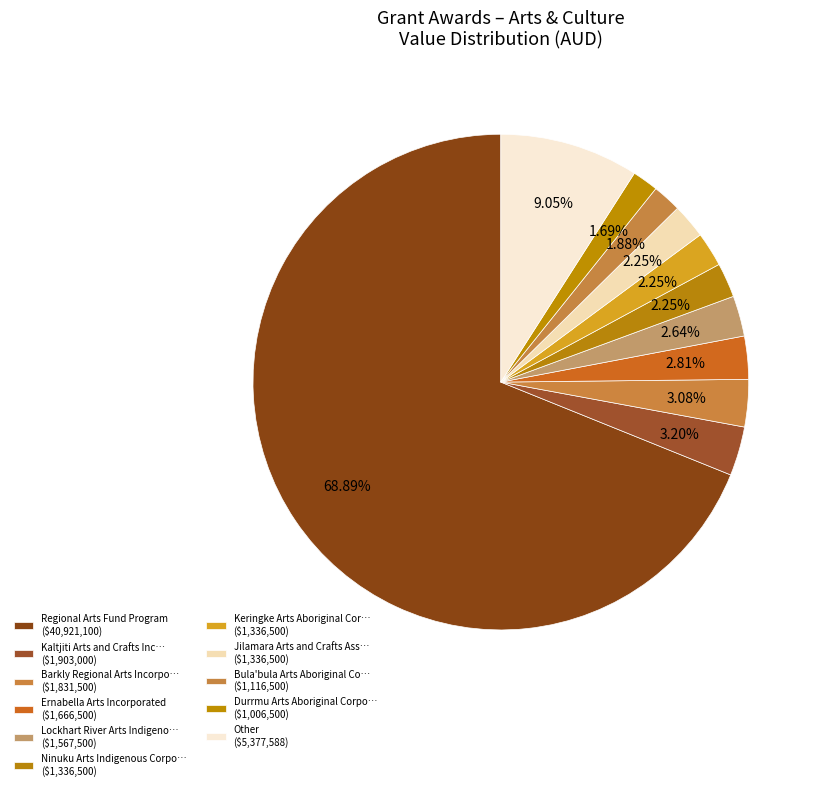

Count the number of slices in the pie.

11